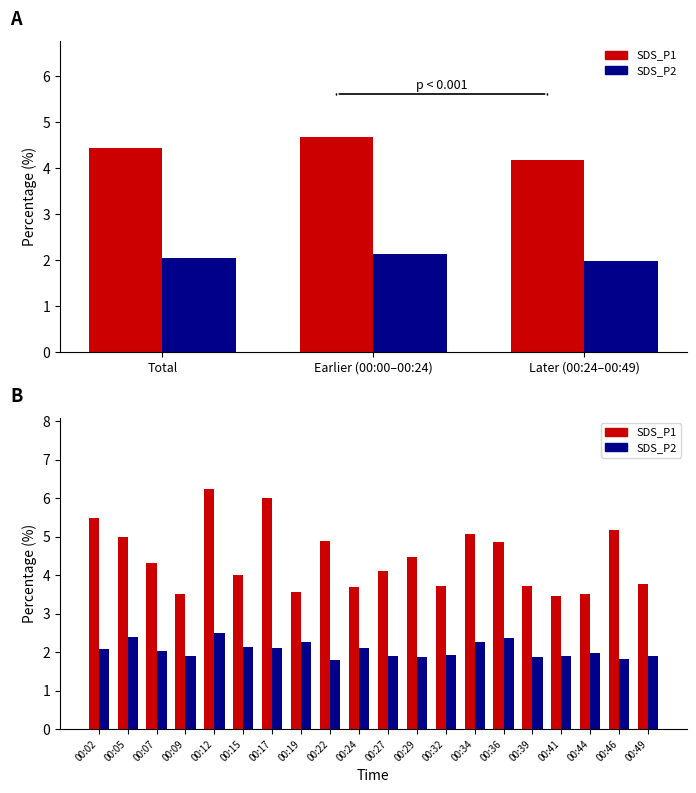

Rank the series by their average value, from lowest to highest.

SDS_P2, SDS_P1